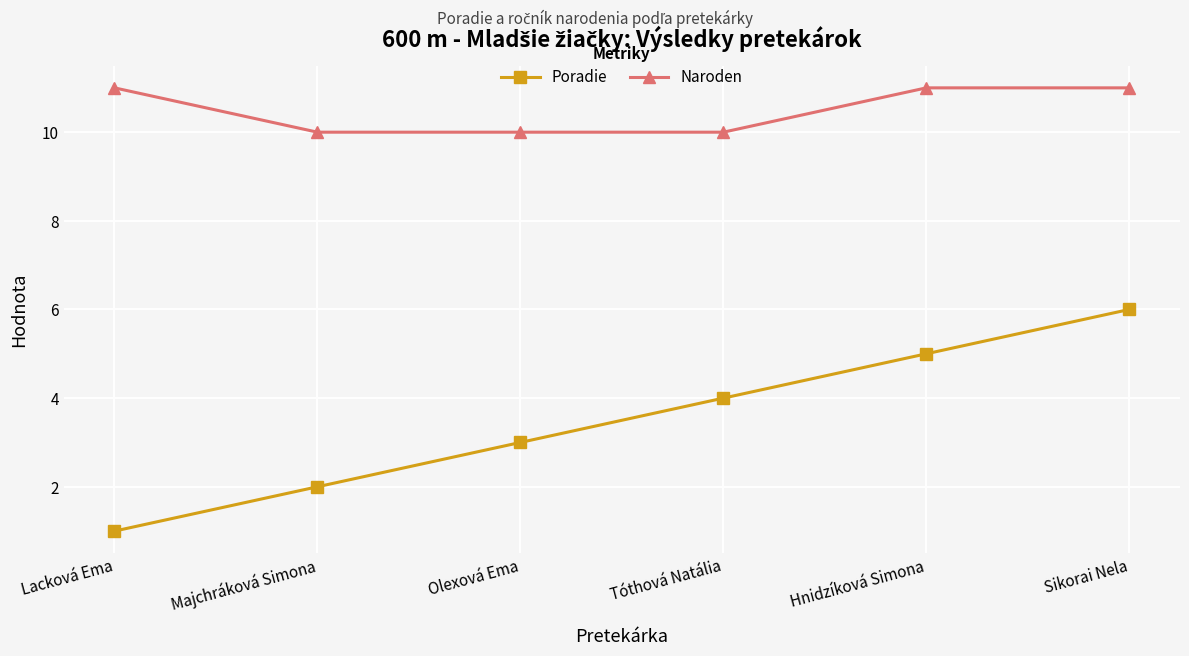

Where is Poradie nearest to the value 3?

Olexová Ema